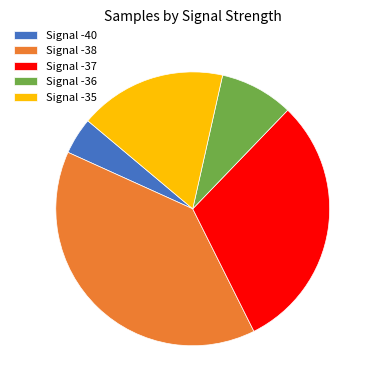

How many slices are in this pie chart?

5